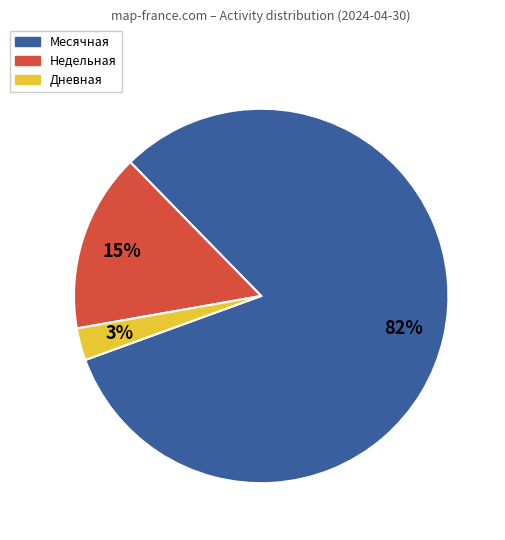

Which has a higher value, Дневная or Недельная?

Недельная